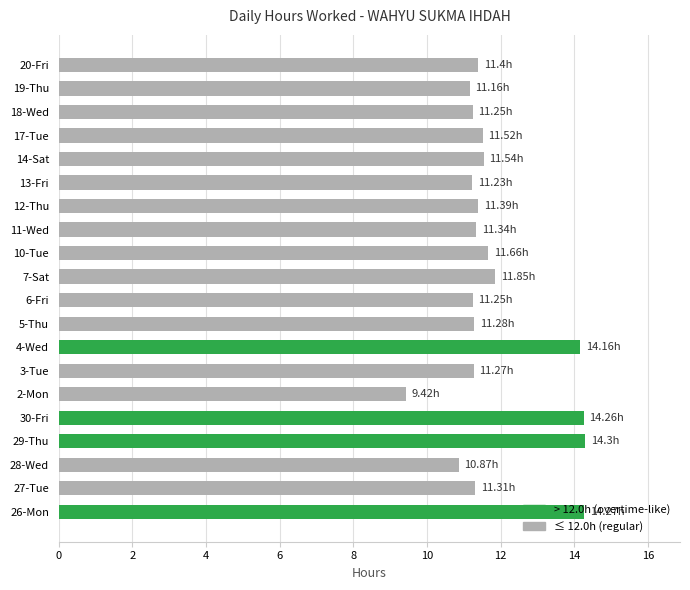

What is the sum of the values at 19-Thu and 2-Mon?

20.6